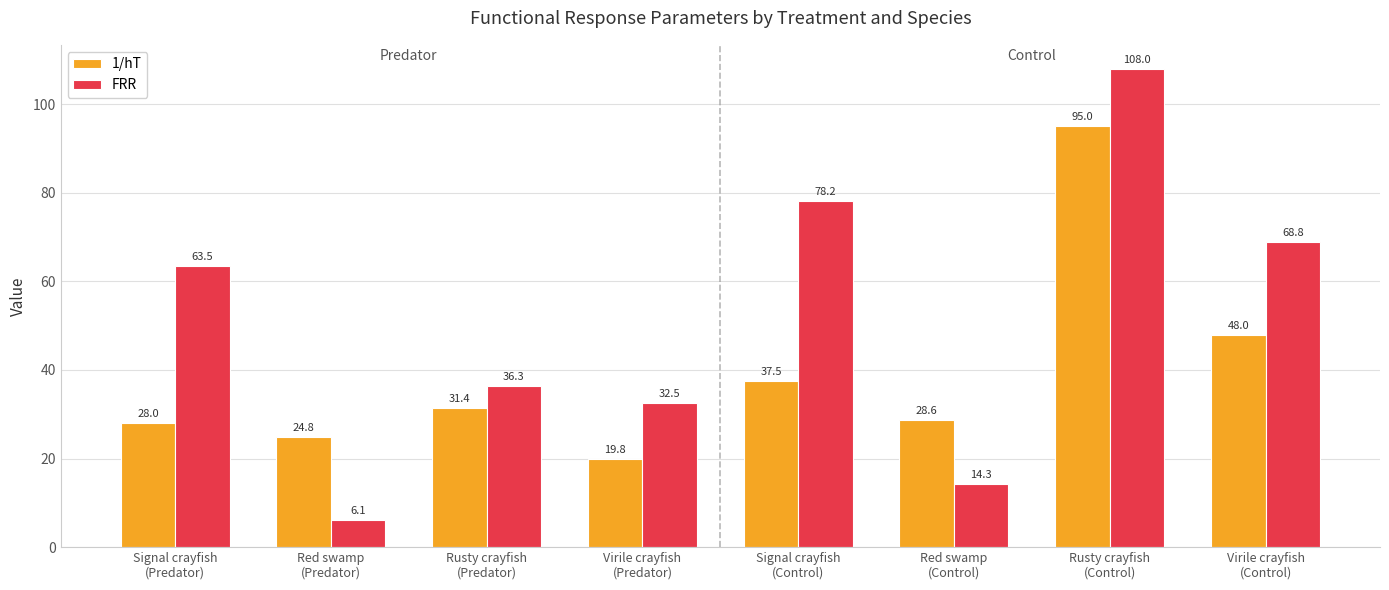

What is the label of the 8th bar from the left?

Virile crayfish
(Control)